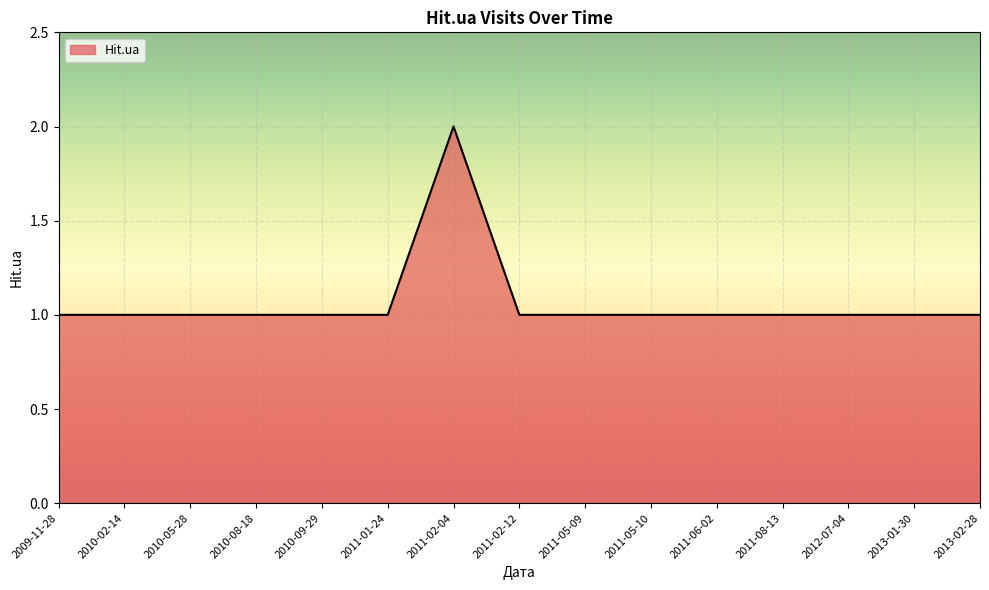

What position from the right is 2011-05-10?

6